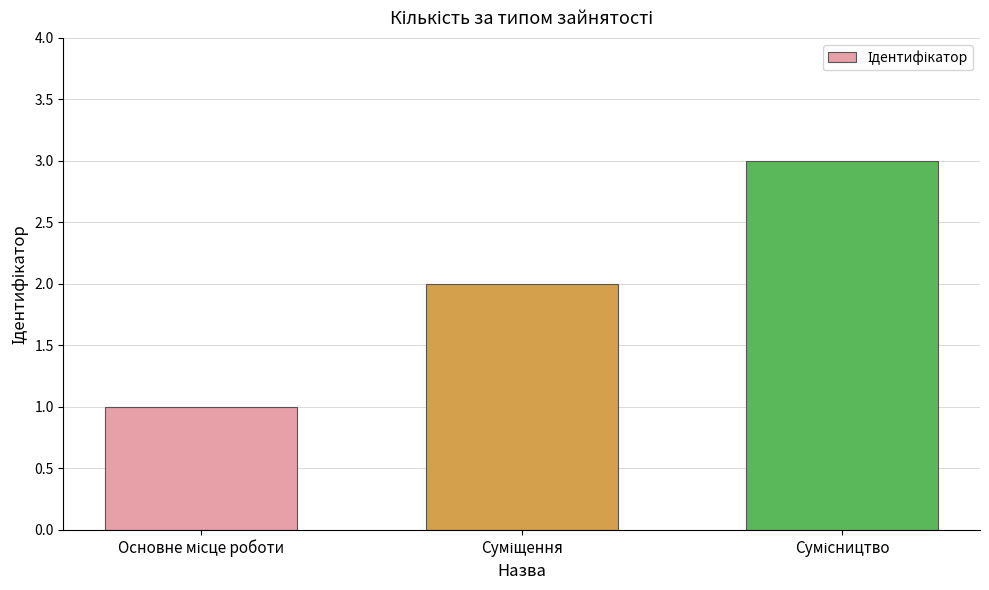

What is the greatest value displayed?

3